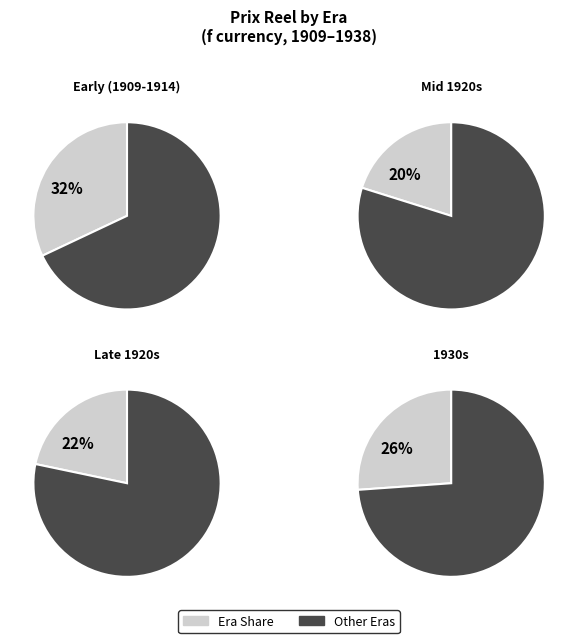

Does 1911 account for over 50% of the chart?

No